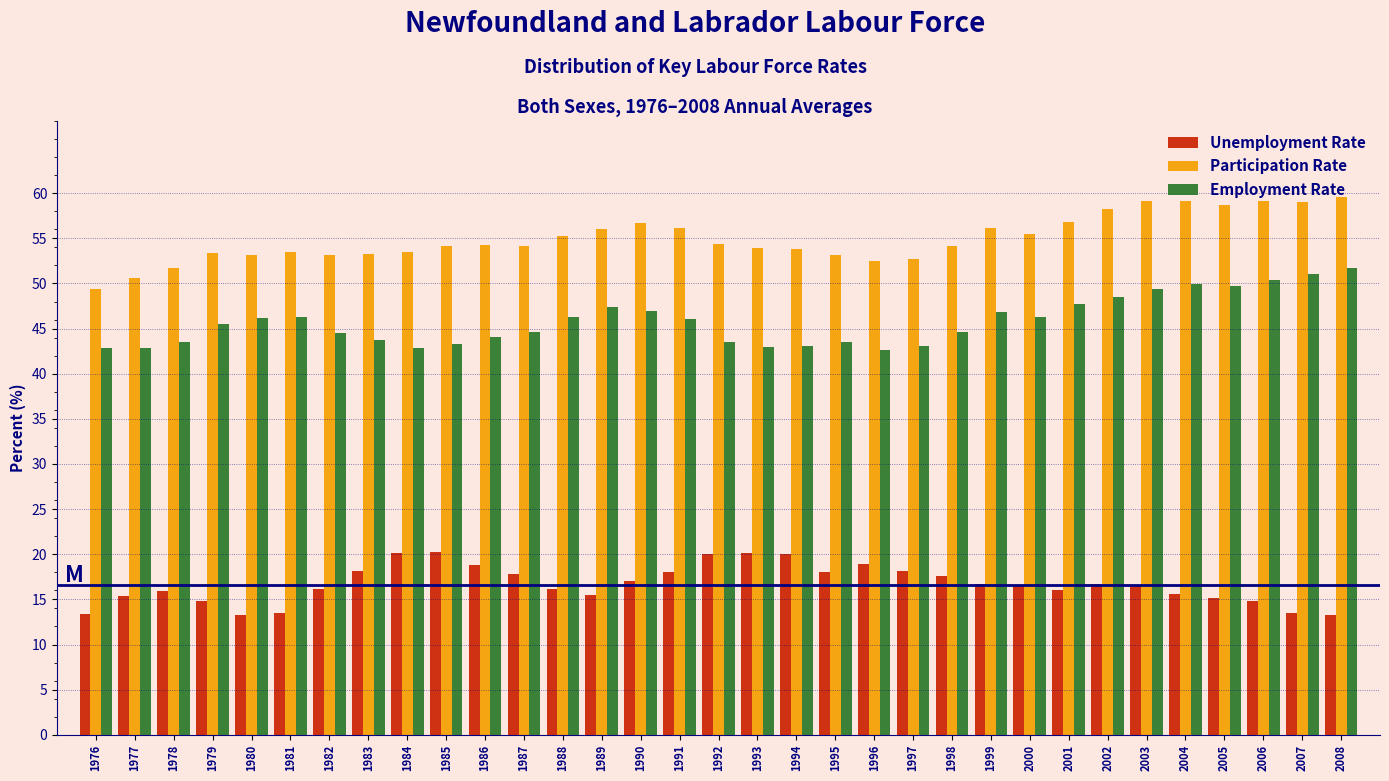

What is the total value across all series at 1980?

112.7